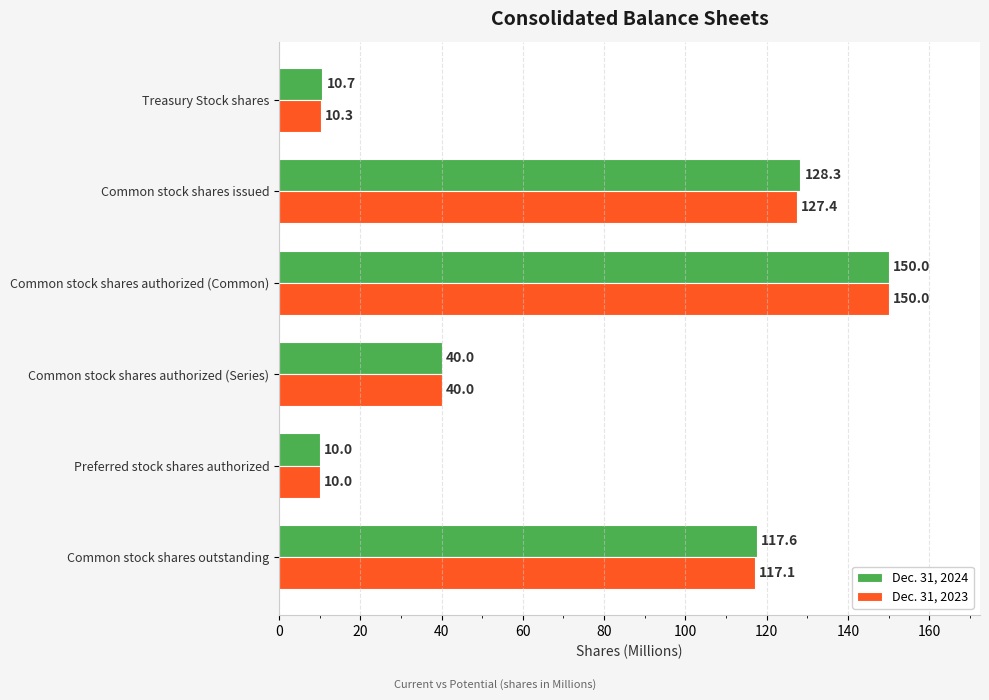

The Dec. 31, 2024 series shows 150.0 at Common stock shares authorized (Common). True or false?

True